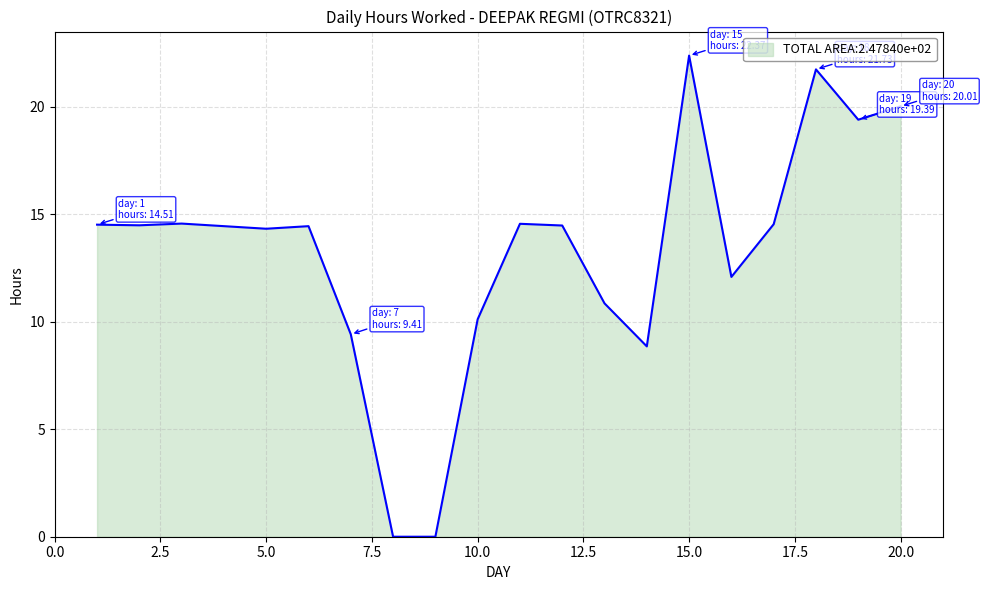

What is the greatest value displayed?

22.4